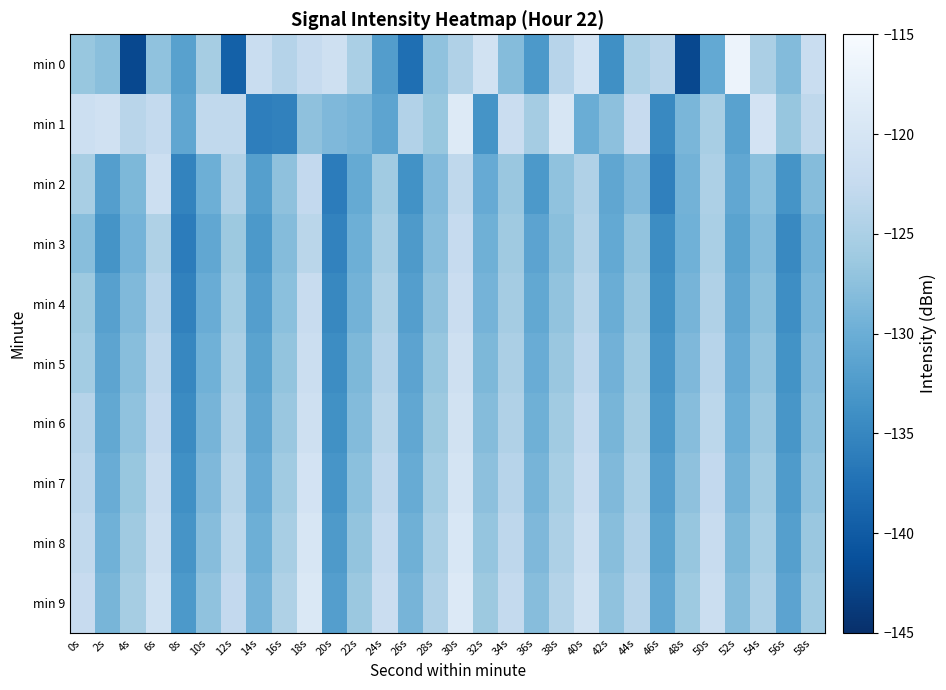

Reading left to right, what are all the values shown in this chart?

min 0: 0s=-126.6	2s=-127.7	4s=-142.2	6s=-127.3	8s=-131.8	10s=-125.5	12s=-139.3	14s=-122.0	16s=-124.1	18s=-122.5	20s=-121.3	22s=-125.2	24s=-132.2	26s=-137.7	28s=-127.2	30s=-124.5	32s=-120.8	34s=-128.1	36s=-132.8	38s=-123.8	40s=-120.5	42s=-133.9	44s=-124.9	46s=-123.8	48s=-142.1	50s=-130.6	52s=-116.7	54s=-125.0	56s=-128.1	58s=-121.9
min 1: 0s=-121.5	2s=-120.9	4s=-123.7	6s=-122.7	8s=-131.0	10s=-122.9	12s=-123.0	14s=-135.9	16s=-135.5	18s=-127.3	20s=-128.5	22s=-129.1	24s=-131.2	26s=-124.3	28s=-126.7	30s=-118.9	32s=-133.4	34s=-121.8	36s=-125.6	38s=-119.7	40s=-130.1	42s=-127.5	44s=-122.3	46s=-134.8	48s=-128.9	50s=-125.2	52s=-131.6	54s=-120.4	56s=-126.8	58s=-123.1
min 2: 0s=-125.2	2s=-132.1	4s=-128.7	6s=-121.5	8s=-135.3	10s=-129.8	12s=-124.6	14s=-131.9	16s=-127.4	18s=-122.8	20s=-136.2	22s=-130.5	24s=-125.9	26s=-133.7	28s=-128.3	30s=-123.1	32s=-130.4	34s=-126.6	36s=-132.8	38s=-127.2	40s=-124.5	42s=-131.0	44s=-128.5	46s=-135.7	48s=-129.3	50s=-124.8	52s=-130.9	54s=-127.6	56s=-133.4	58s=-128.1
min 3: 0s=-127.8	2s=-133.5	4s=-129.2	6s=-124.7	8s=-136.1	10s=-130.9	12s=-126.3	14s=-132.7	16s=-128.1	18s=-123.6	20s=-135.4	22s=-129.8	24s=-125.2	26s=-132.6	28s=-127.9	30s=-122.5	32s=-129.7	34s=-126.1	36s=-131.3	38s=-127.7	40s=-124.2	42s=-130.6	44s=-127.1	46s=-134.3	48s=-129.6	50s=-125.1	52s=-131.5	54s=-128.2	56s=-134.7	58s=-129.4
min 4: 0s=-126.3	2s=-131.8	4s=-128.4	6s=-123.9	8s=-135.6	10s=-130.2	12s=-125.7	14s=-132.1	16s=-127.6	18s=-122.2	20s=-134.9	22s=-129.3	24s=-124.7	26s=-132.0	28s=-127.4	30s=-121.9	32s=-129.2	34s=-125.6	36s=-130.8	38s=-127.1	40s=-123.6	42s=-130.1	44s=-126.6	46s=-133.8	48s=-129.1	50s=-124.5	52s=-131.0	54s=-127.7	56s=-134.2	58s=-128.9
min 5: 0s=-125.7	2s=-131.2	4s=-127.8	6s=-123.3	8s=-135.0	10s=-129.6	12s=-125.1	14s=-131.5	16s=-127.0	18s=-121.6	20s=-134.3	22s=-128.7	24s=-124.1	26s=-131.4	28s=-126.8	30s=-121.3	32s=-128.6	34s=-125.0	36s=-130.2	38s=-126.5	40s=-123.0	42s=-129.5	44s=-126.0	46s=-133.2	48s=-128.5	50s=-123.9	52s=-130.4	54s=-127.1	56s=-133.6	58s=-128.3
min 6: 0s=-124.1	2s=-130.8	4s=-127.3	6s=-122.8	8s=-134.5	10s=-129.1	12s=-124.6	14s=-131.0	16s=-126.5	18s=-121.1	20s=-133.8	22s=-128.2	24s=-123.6	26s=-130.9	28s=-126.3	30s=-120.8	32s=-128.1	34s=-124.5	36s=-129.7	38s=-126.0	40s=-122.5	42s=-129.0	44s=-125.5	46s=-132.7	48s=-128.0	50s=-123.4	52s=-129.9	54s=-126.6	56s=-133.1	58s=-127.8
min 7: 0s=-123.5	2s=-130.2	4s=-126.7	6s=-122.2	8s=-133.9	10s=-128.5	12s=-124.0	14s=-130.4	16s=-125.9	18s=-120.5	20s=-133.2	22s=-127.6	24s=-123.0	26s=-130.3	28s=-125.7	30s=-120.2	32s=-127.5	34s=-123.9	36s=-129.1	38s=-125.4	40s=-121.9	42s=-128.4	44s=-124.9	46s=-132.1	48s=-127.4	50s=-122.8	52s=-129.3	54s=-126.0	56s=-132.5	58s=-127.2
min 8: 0s=-122.9	2s=-129.6	4s=-126.1	6s=-121.6	8s=-133.3	10s=-127.9	12s=-123.4	14s=-129.8	16s=-125.3	18s=-119.9	20s=-132.6	22s=-127.0	24s=-122.4	26s=-129.7	28s=-125.1	30s=-119.6	32s=-126.9	34s=-123.3	36s=-128.5	38s=-124.8	40s=-121.3	42s=-127.8	44s=-124.3	46s=-131.5	48s=-126.8	50s=-122.2	52s=-128.7	54s=-125.4	56s=-131.9	58s=-126.6
min 9: 0s=-122.3	2s=-129.0	4s=-125.5	6s=-121.0	8s=-132.7	10s=-127.3	12s=-122.8	14s=-129.2	16s=-124.7	18s=-119.3	20s=-132.0	22s=-126.4	24s=-121.8	26s=-129.1	28s=-124.5	30s=-119.0	32s=-126.3	34s=-122.7	36s=-127.9	38s=-124.2	40s=-120.7	42s=-127.2	44s=-123.7	46s=-130.9	48s=-126.2	50s=-121.6	52s=-128.1	54s=-124.8	56s=-131.3	58s=-126.0